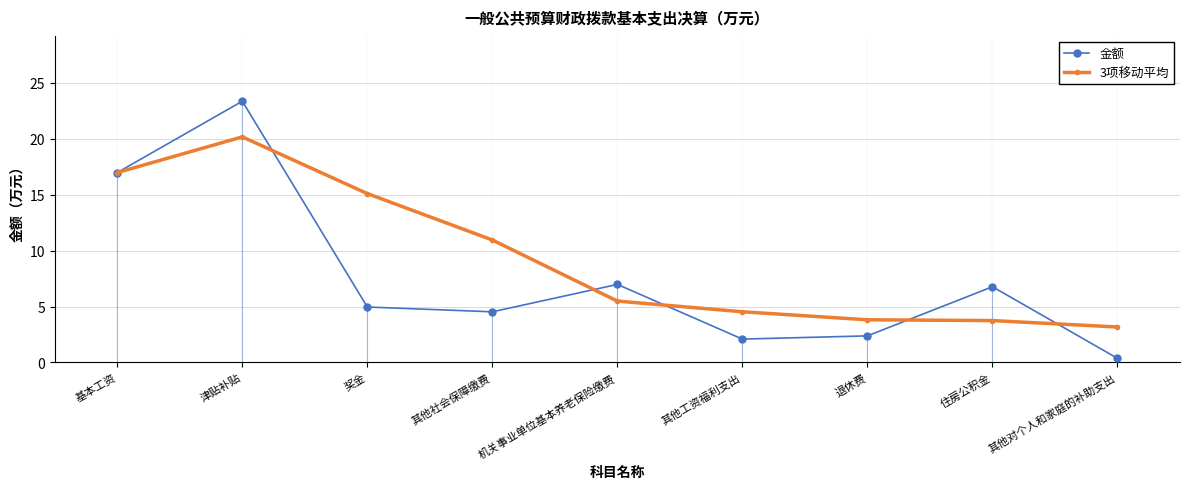

Which series changed the most between 机关事业单位基本养老保险缴费 and 退休费?

金额